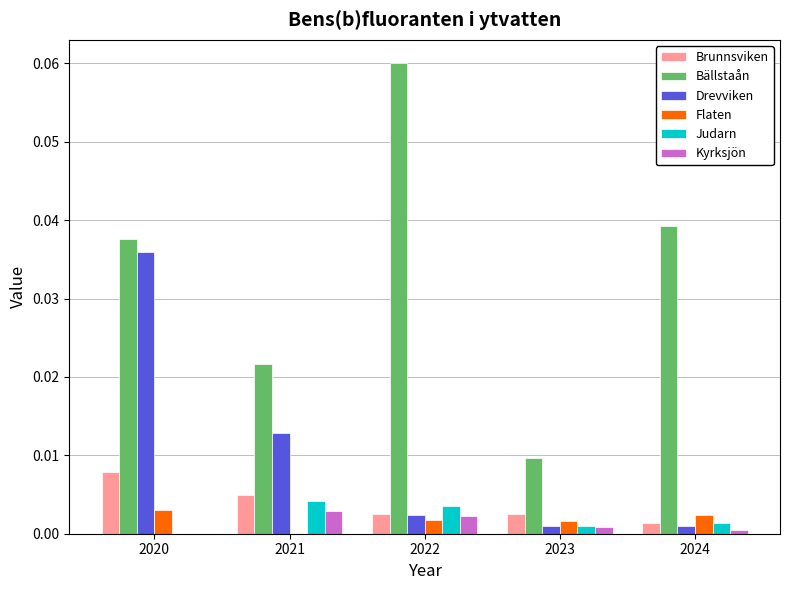

Which series has the largest range (max minus min)?

Bällstaån